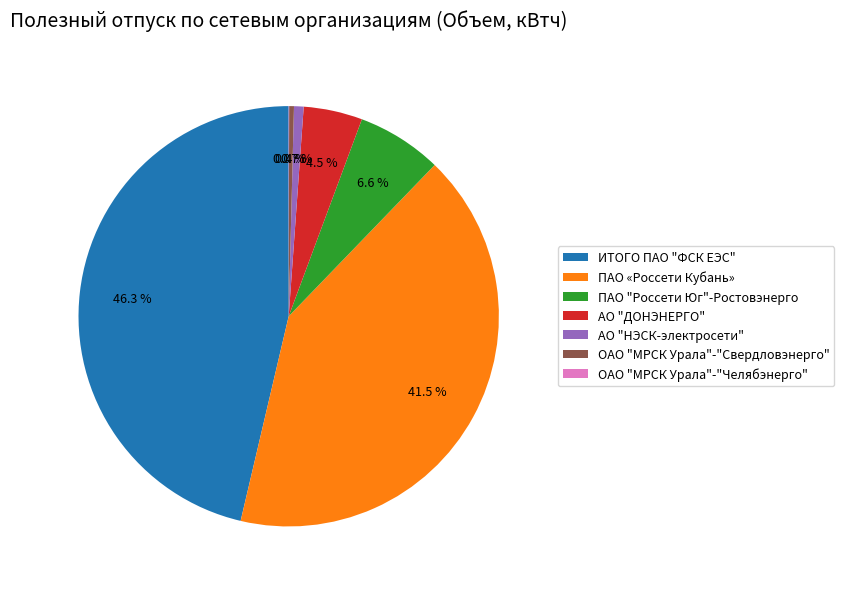

Which category has the biggest portion of the pie?

ИТОГО ПАО "ФСК ЕЭС"